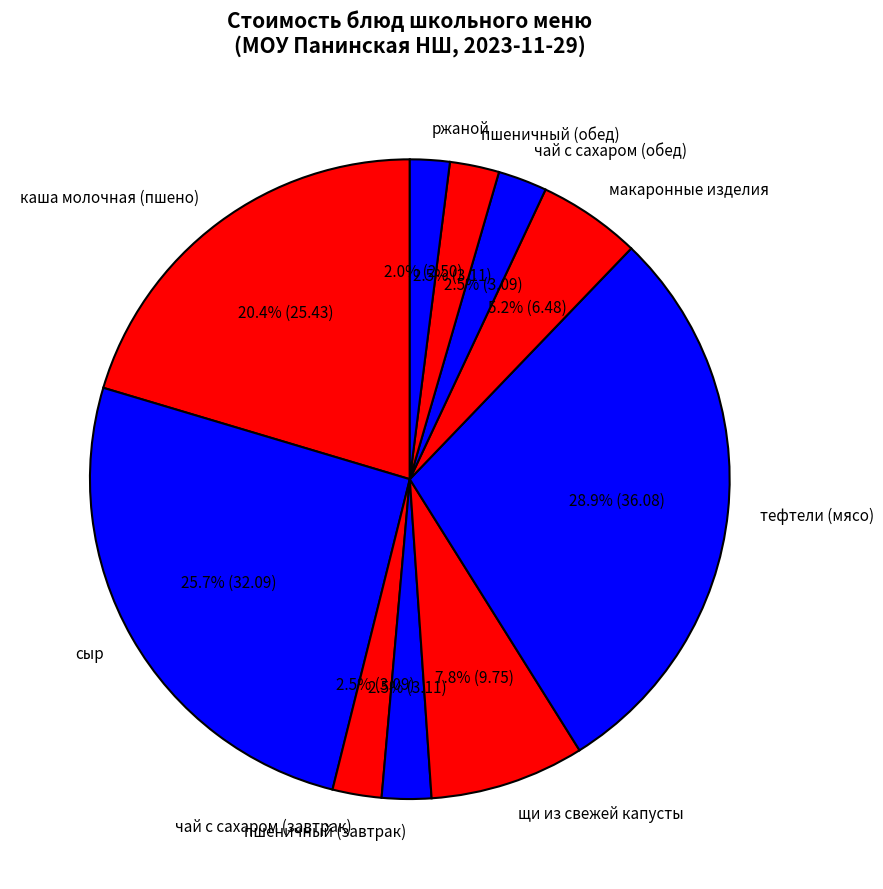

Combined, what portion of the pie is сыр and щи из свежей капусты?

33.5%